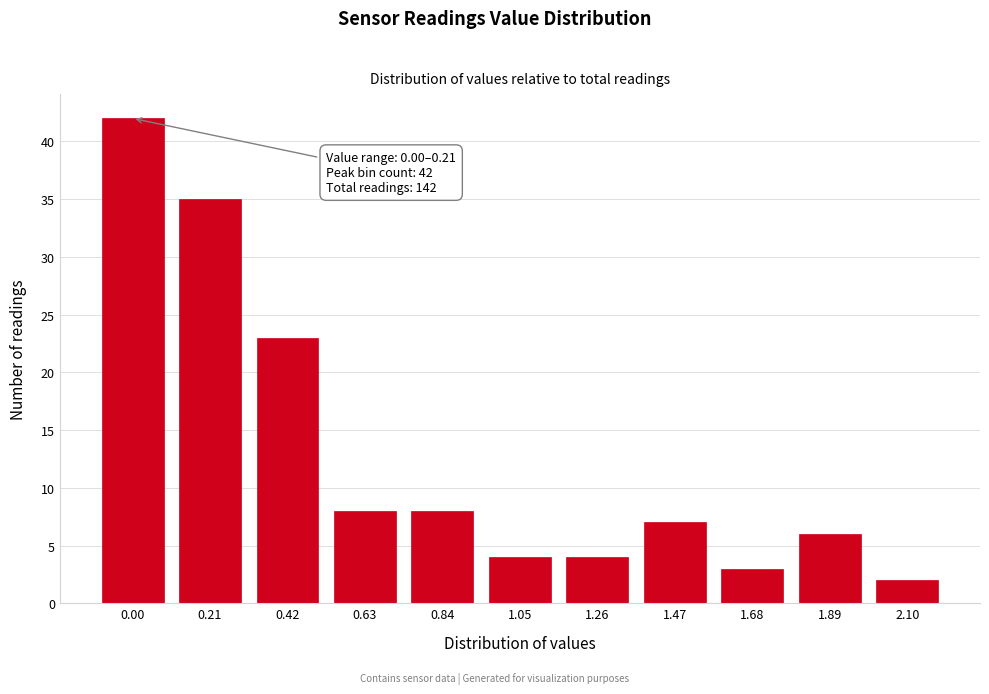

Reading left to right, what are all the values shown in this chart?

42	35	23	8	8	4	4	7	3	6	2